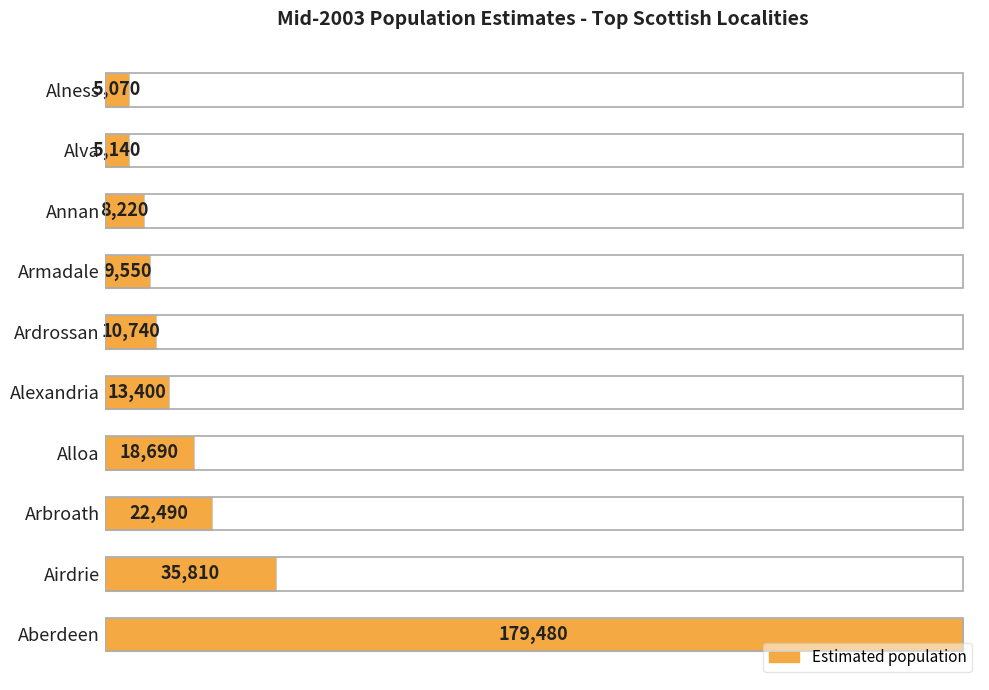

Which has a higher value, Alness or Aberdeen?

Aberdeen